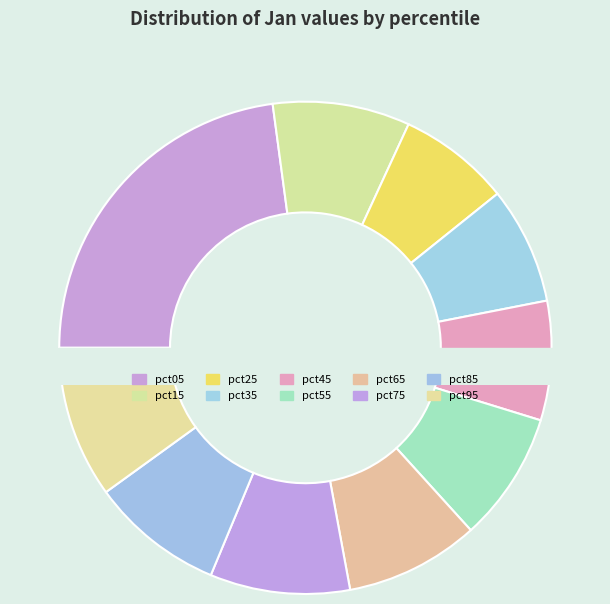

How many slices are in this pie chart?

10